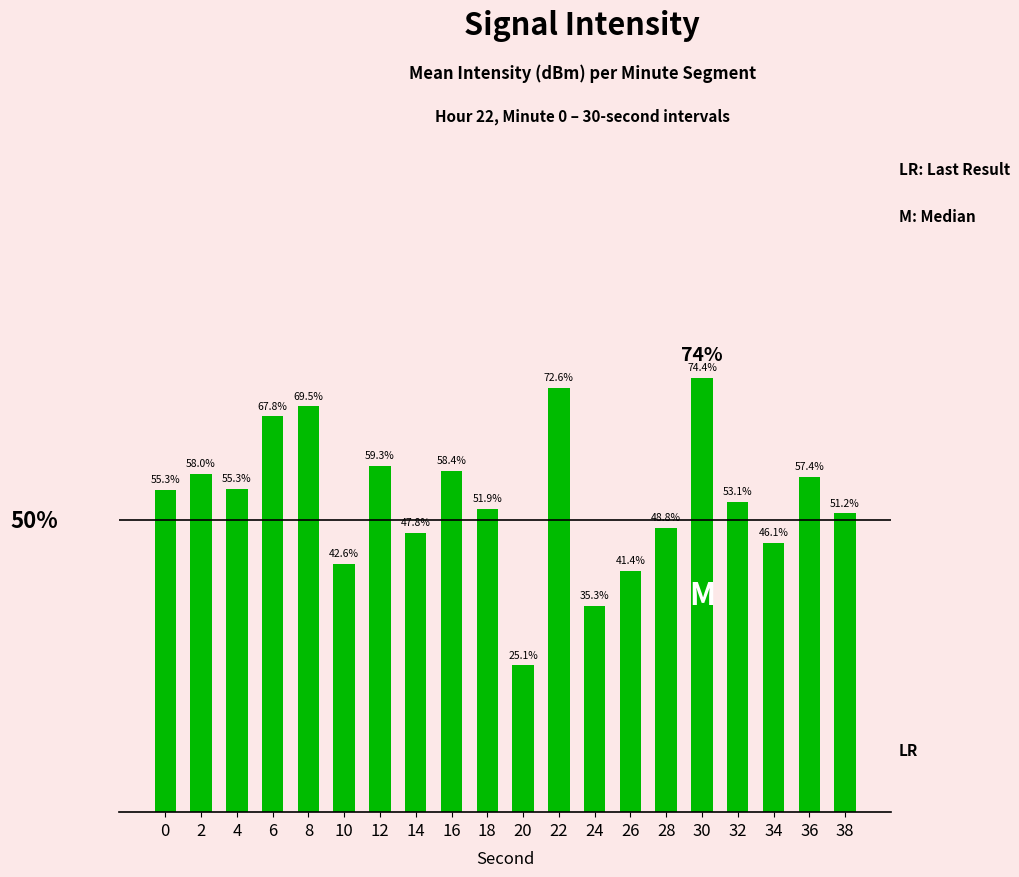

Are the bars horizontal?

No